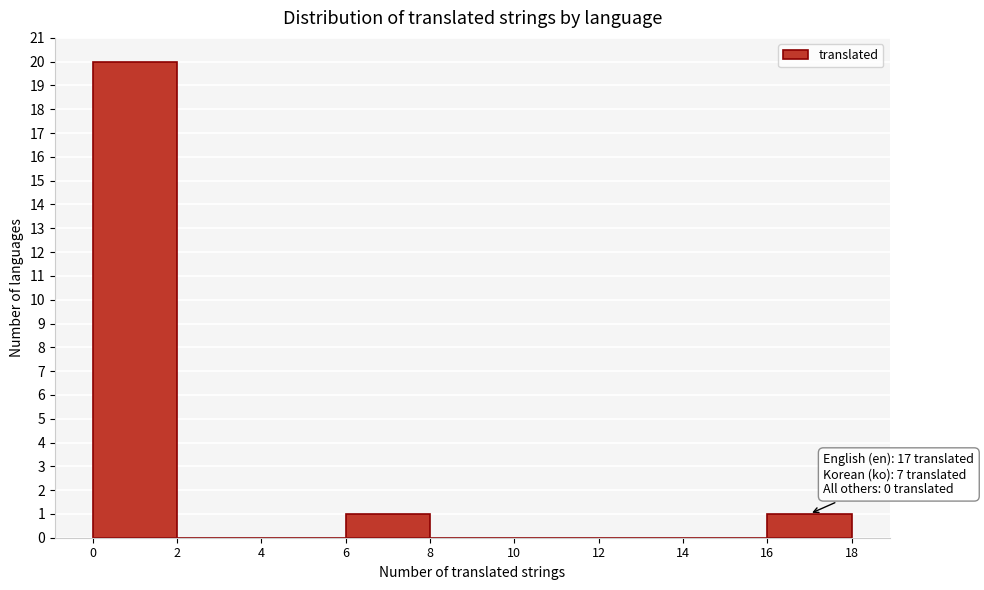

Which range on the x-axis has the tallest bar?

0 to 2